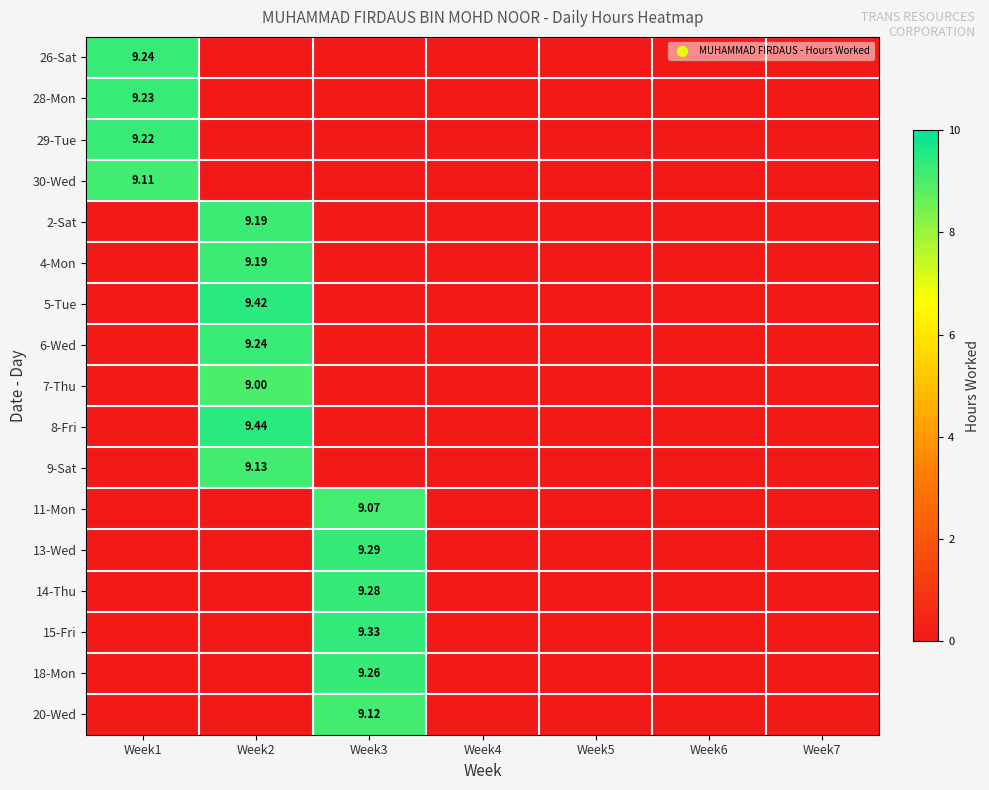

How many positive values does the 6-Wed series have?

1